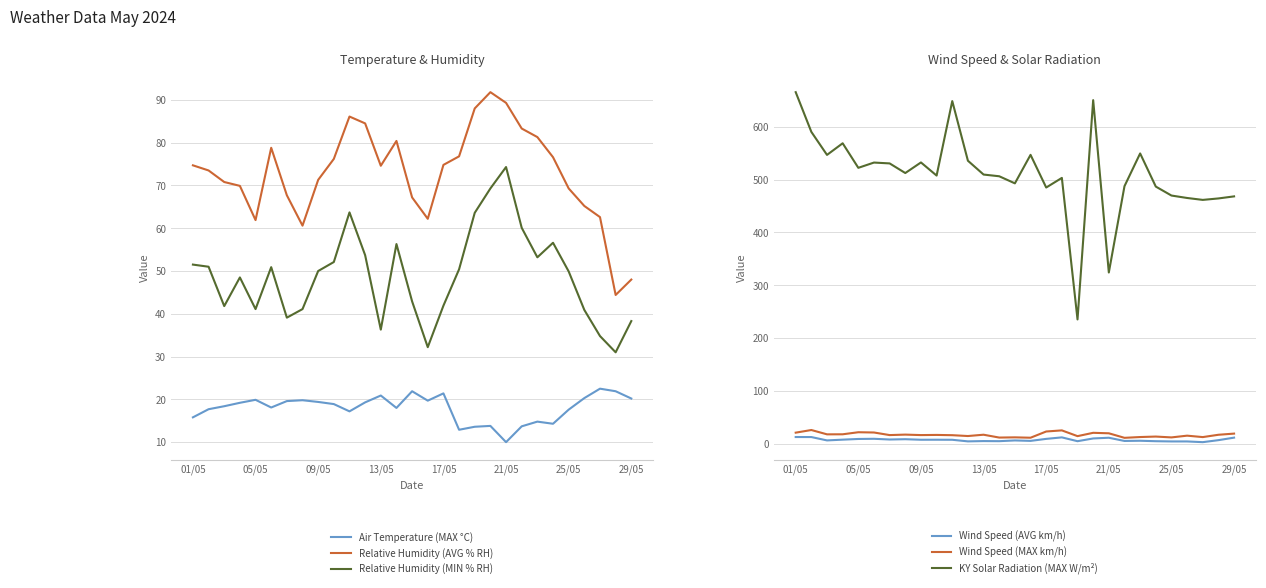

True or false: Air Temperature (MAX °C) and Relative Humidity (AVG % RH) cross at least once.

False